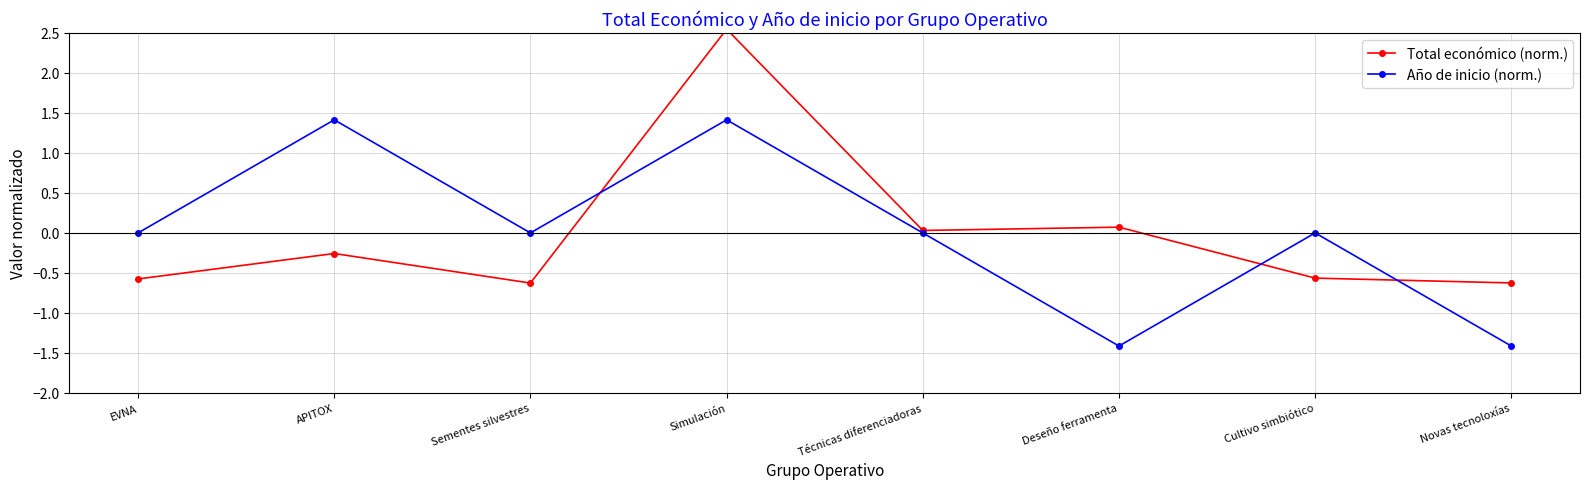

Between Deseño ferramenta and Novas tecnoloxías, which is larger?

Deseño ferramenta